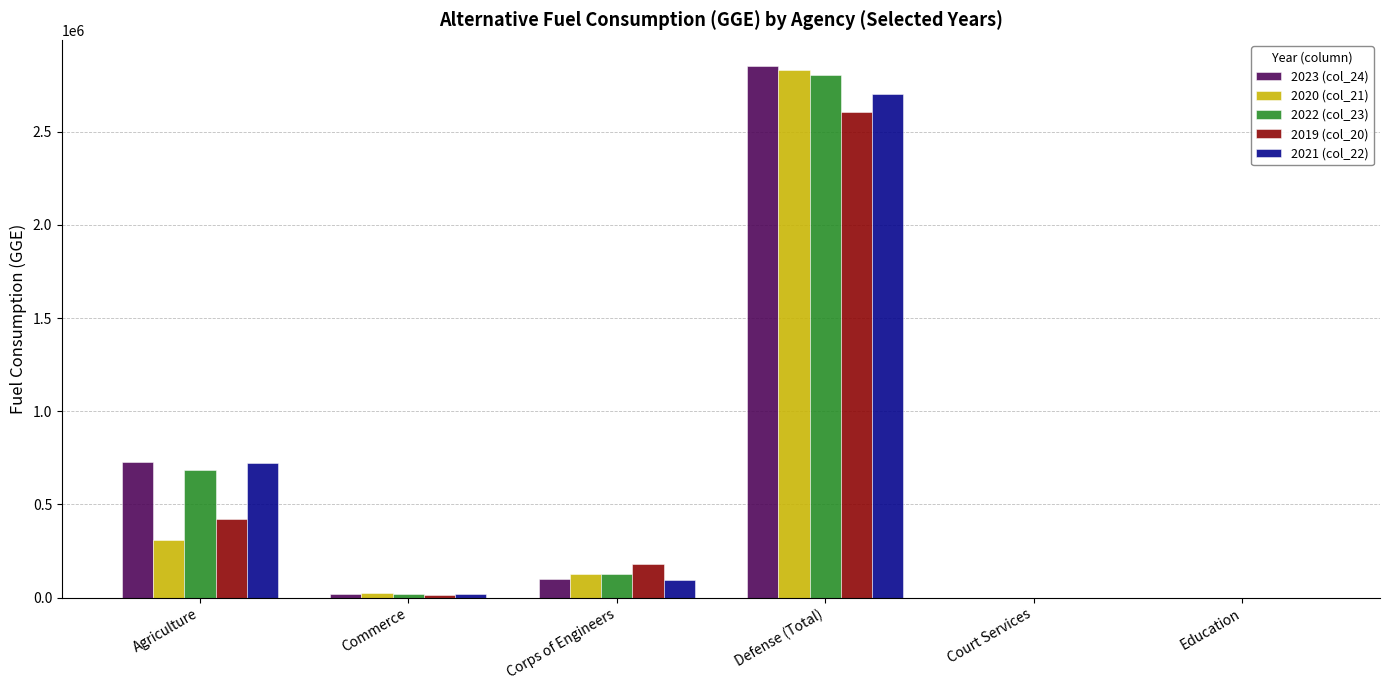

Does the chart contain stacked bars?

No